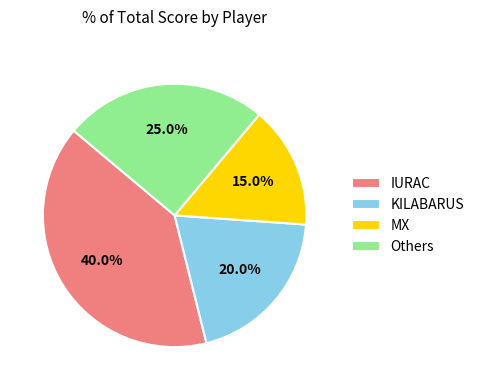

Which has a higher value, KILABARUS or IURAC?

IURAC